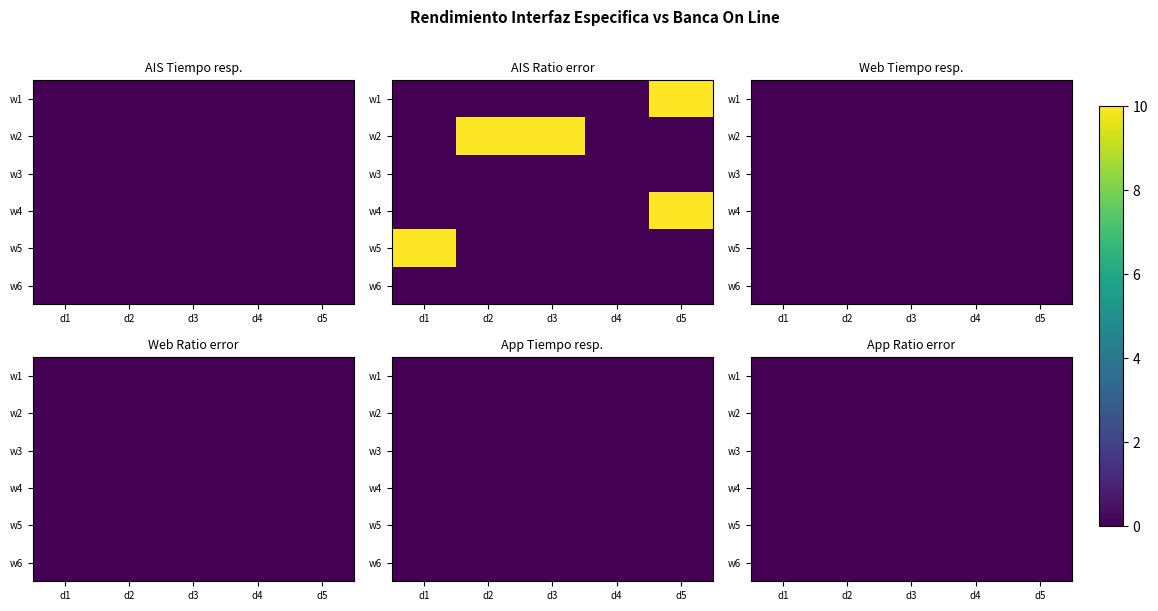

Is it true that Información Cuentas AIS - Tiempo medio respuesta equals 0 at 2022-09-22?

True